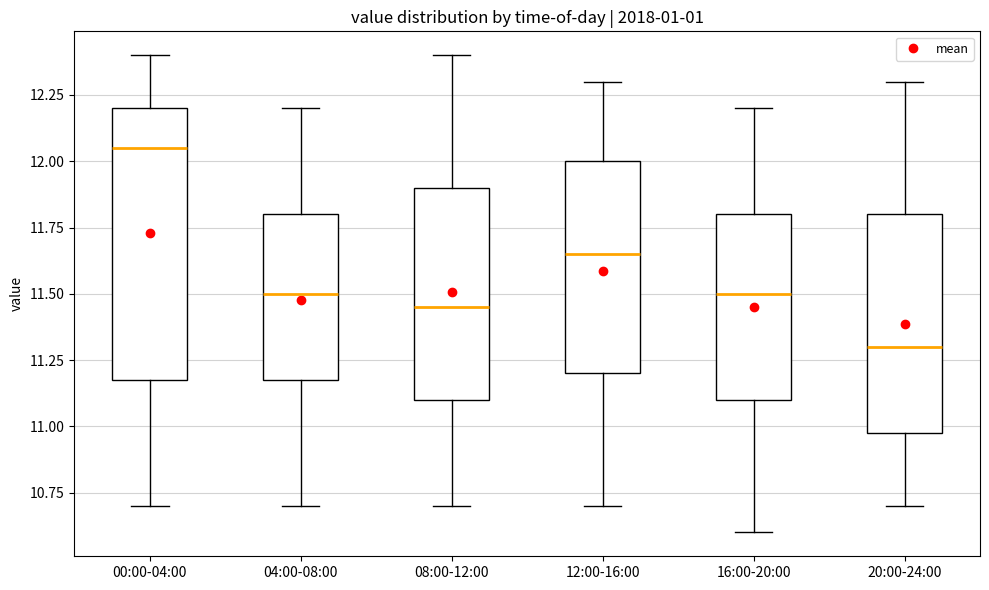

Which box has the highest median line?

00:00-04:00